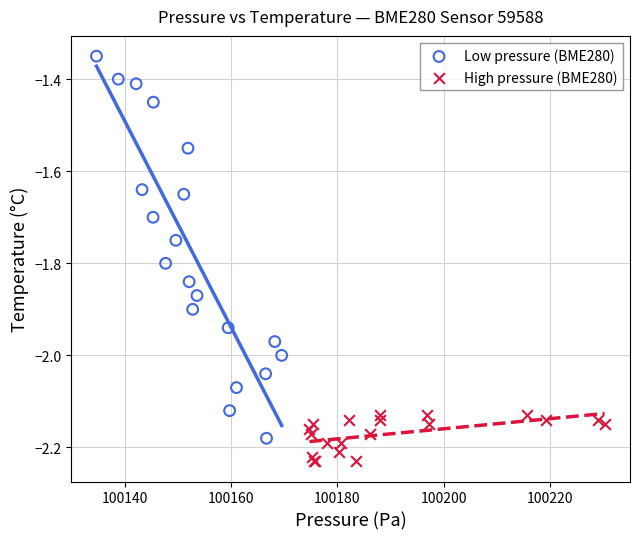

Which series reaches the maximum Y coordinate?

Low pressure (BME280)